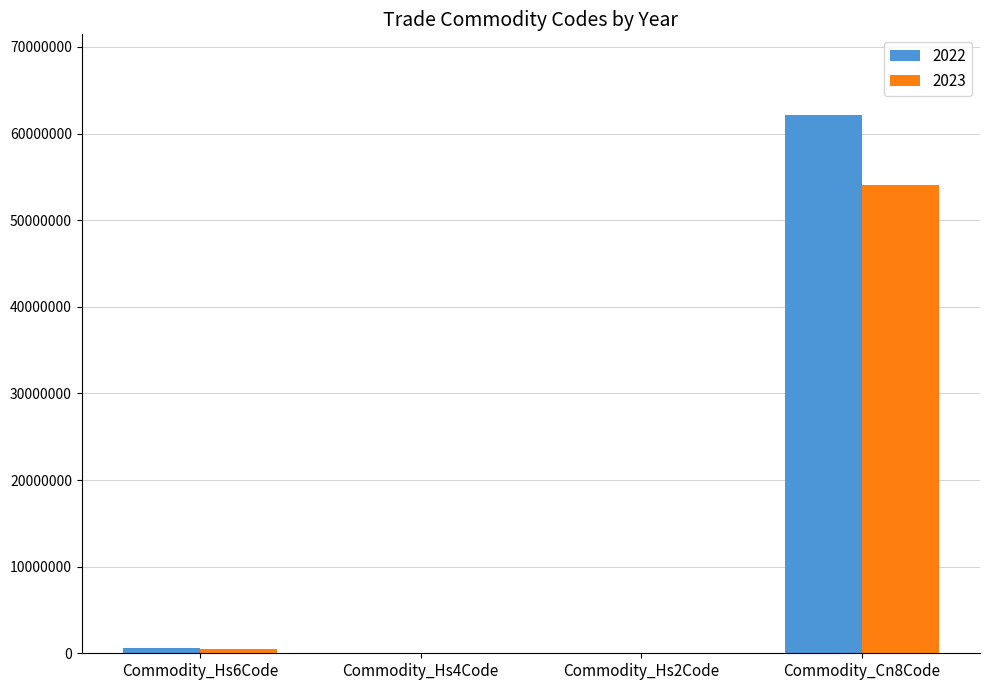

At which label does 2022 reach its peak?

Commodity_Cn8Code